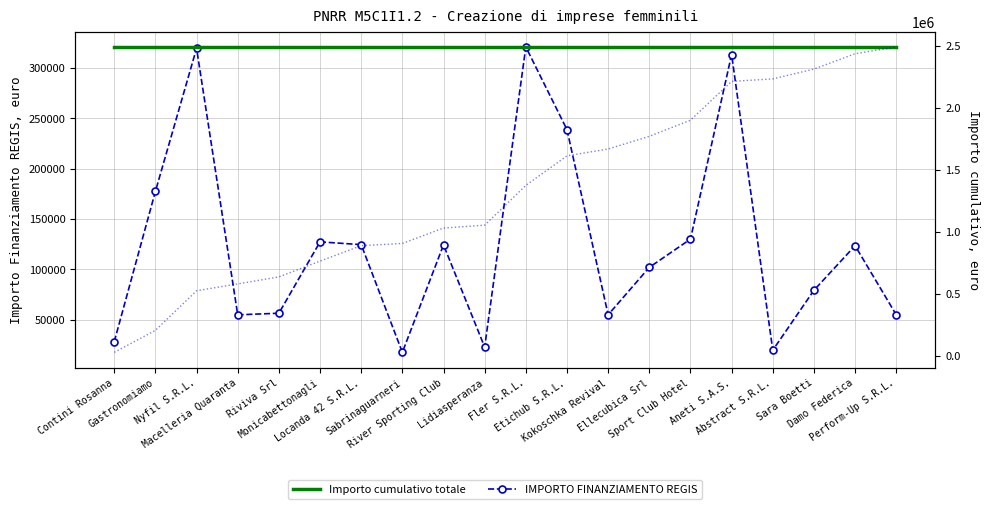

What is the average value of the Importo cumulativo totale series?

2490444.2